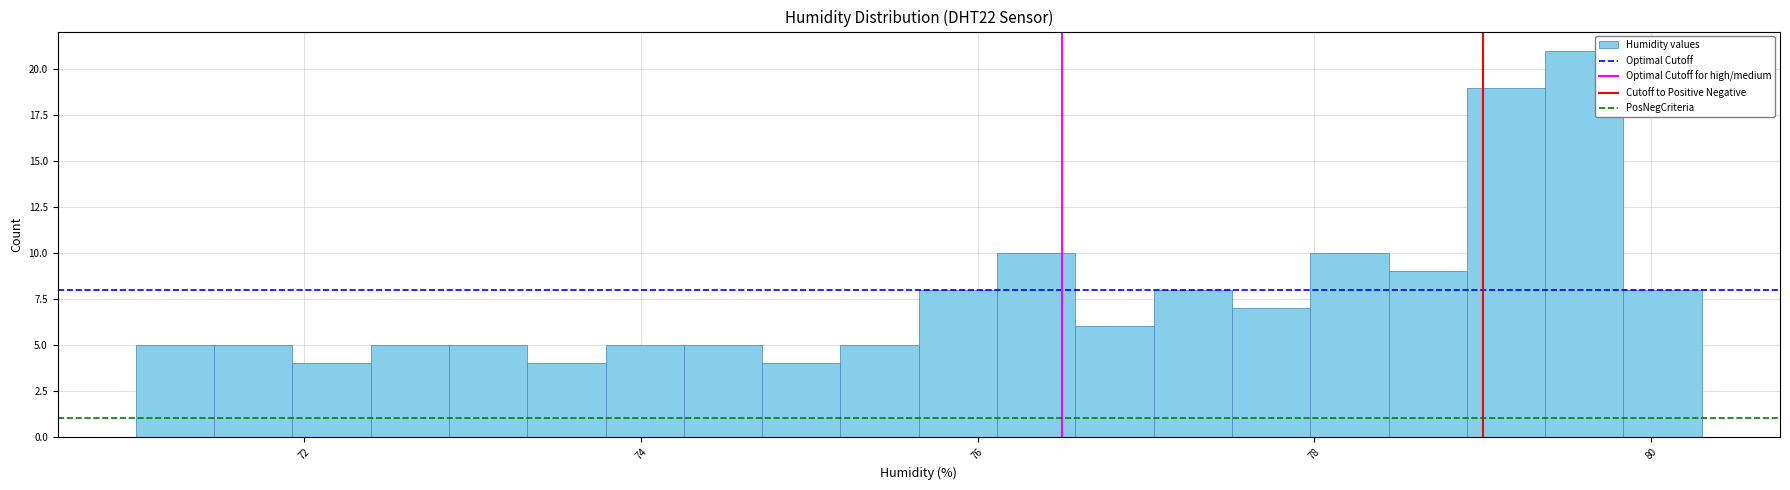

Read against the x-axis, roughly where is the centre of the tallest bar?

79.6